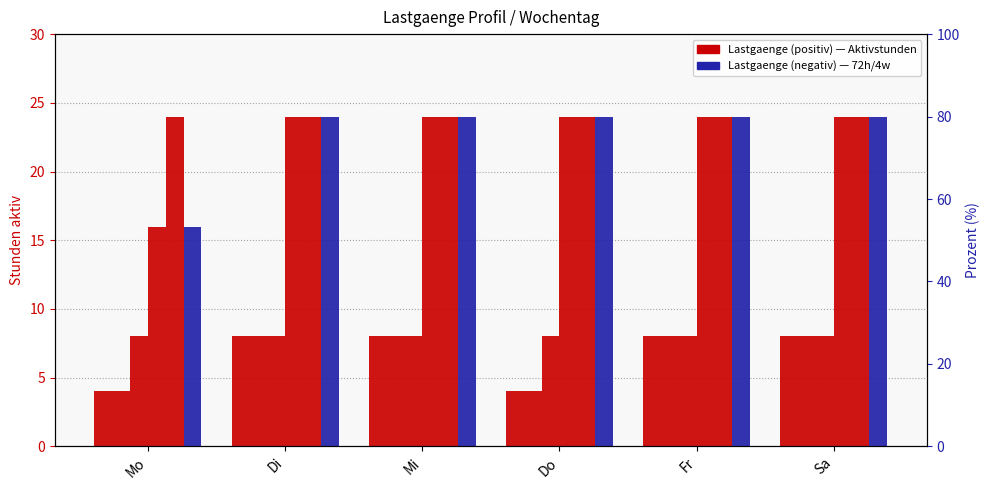

At which category does the chart reach its minimum across all series?

Mo